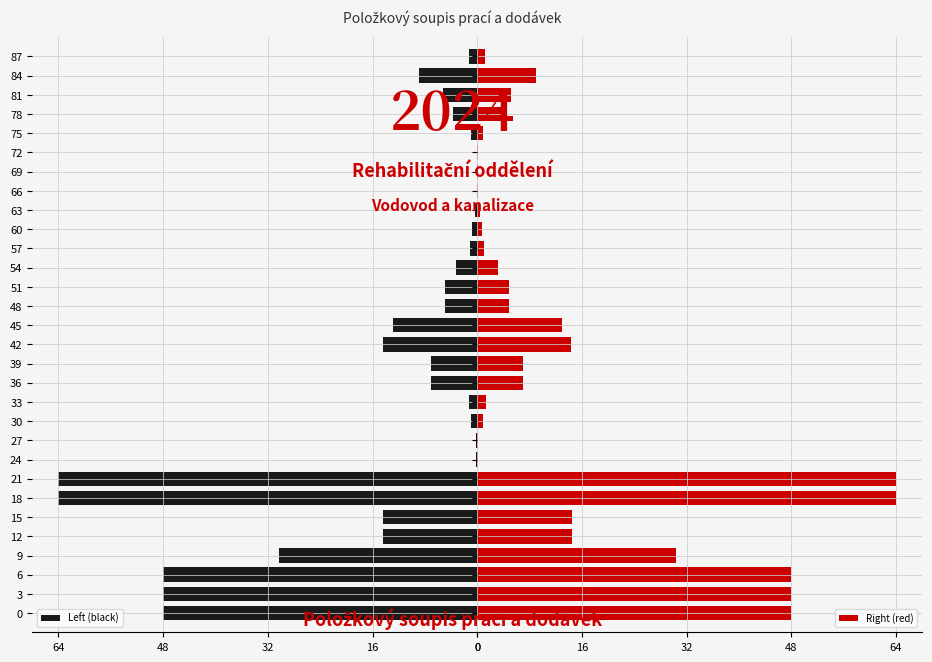

What is the highest value of the Left (black) series?

64.0